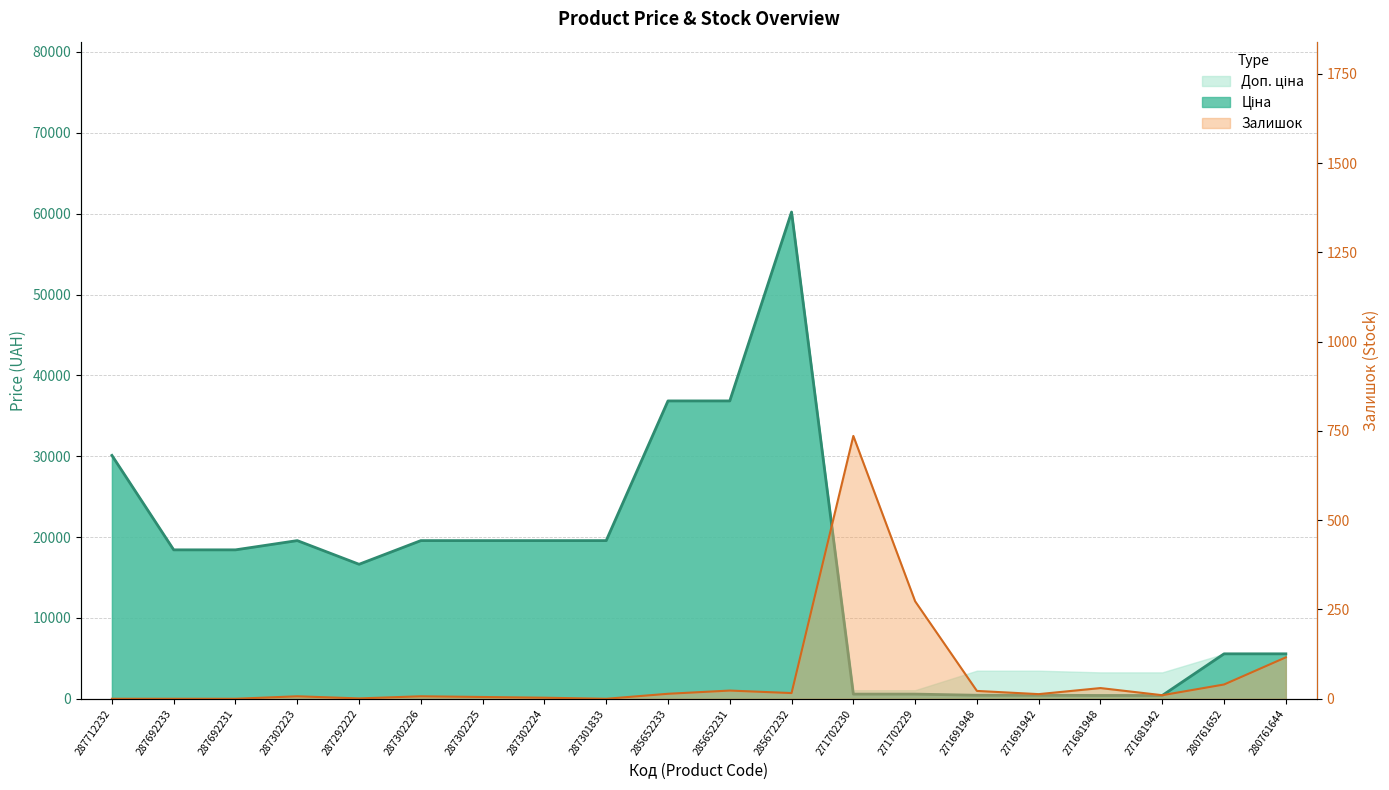

In Ціна, how many points are higher than both neighbors (excluding endpoints)?

2